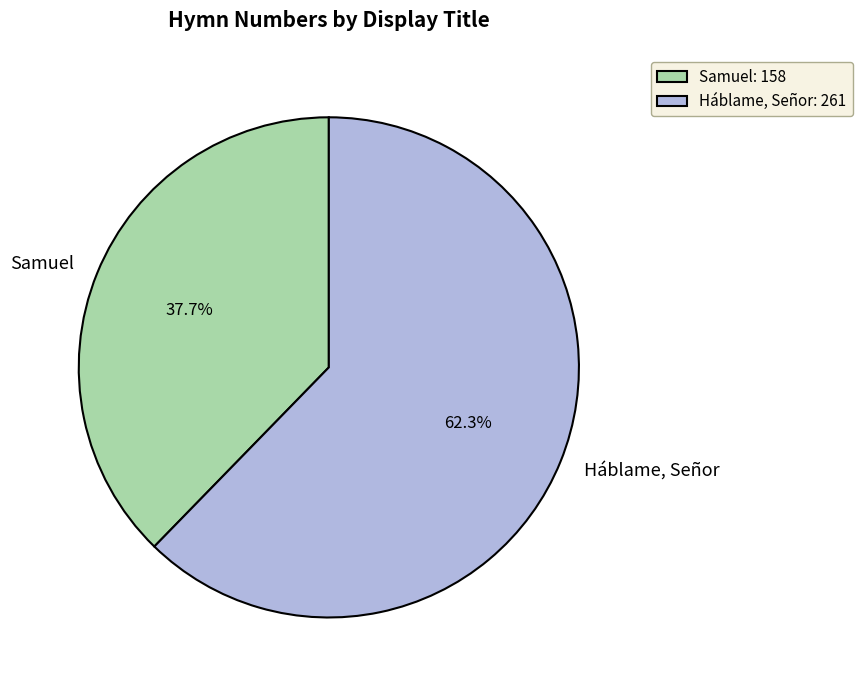

To the nearest percent, what is the average slice percentage?

50%